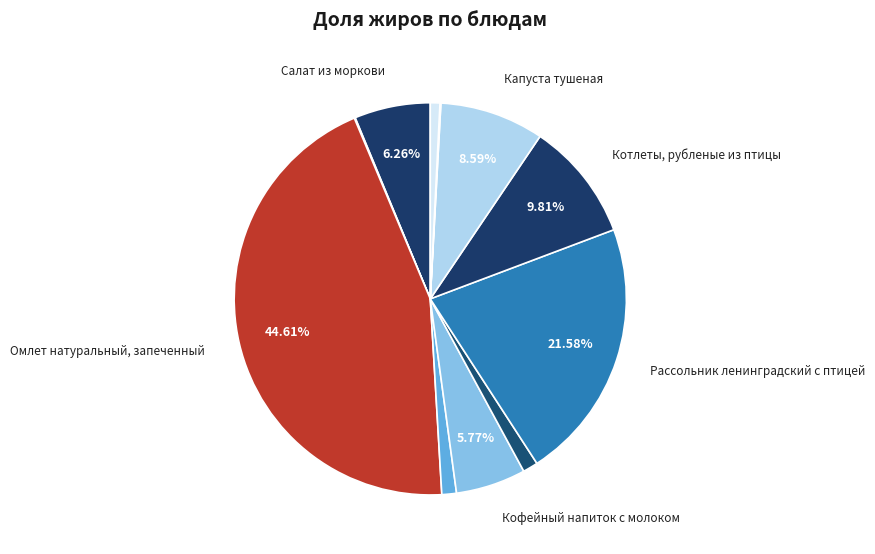

Which category has the smallest portion of the pie?

Зеленый горошек отварной